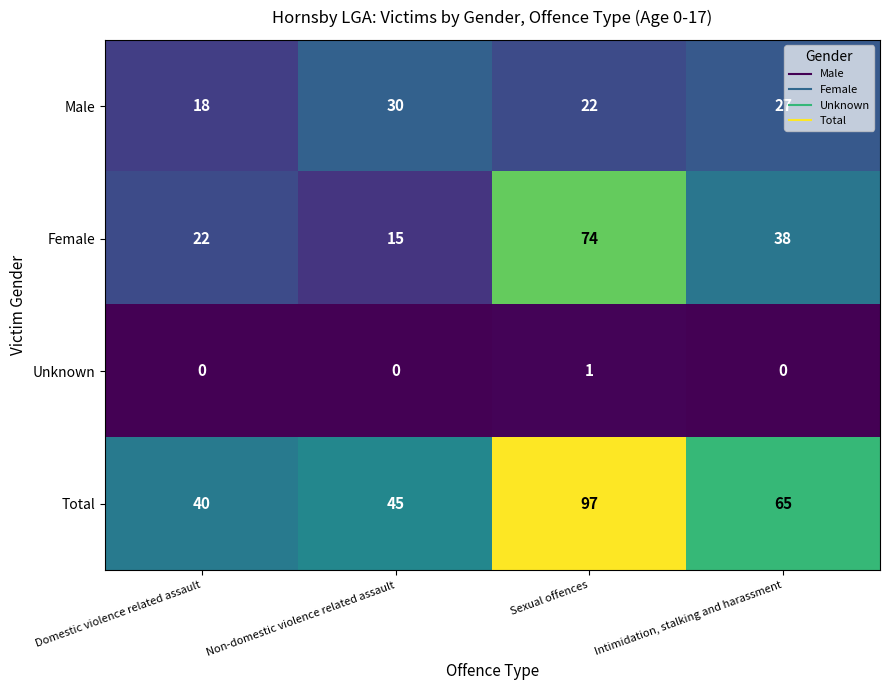

At Non-domestic violence related assault, list the series in order from smallest to largest.

Unknown, Female, Male, Total